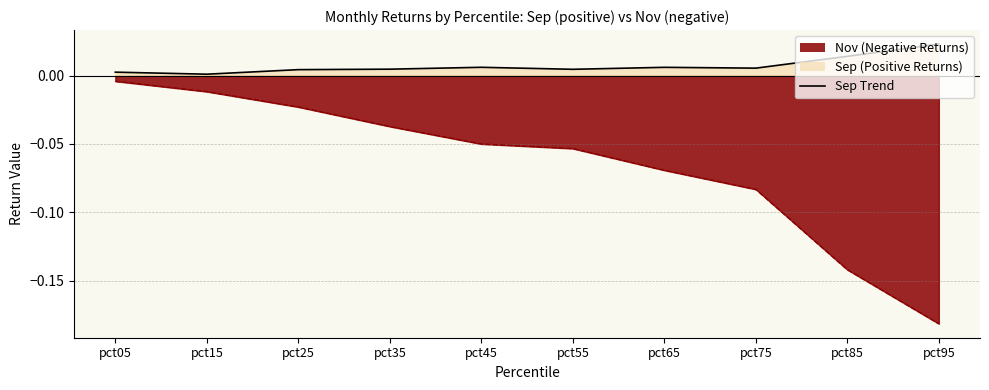

Does the chart display data point markers on the line(s)?

No